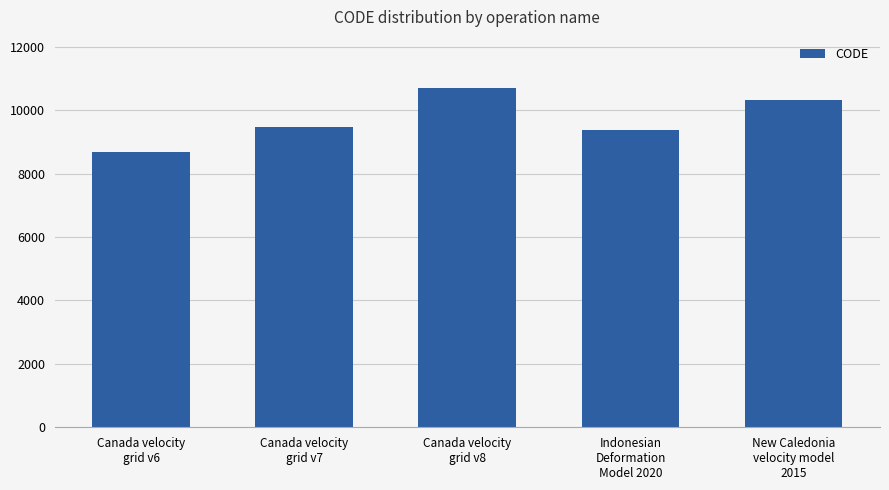

Reading left to right, transcribe all the data shown in this chart.

8676	9483	10707	9375	10323